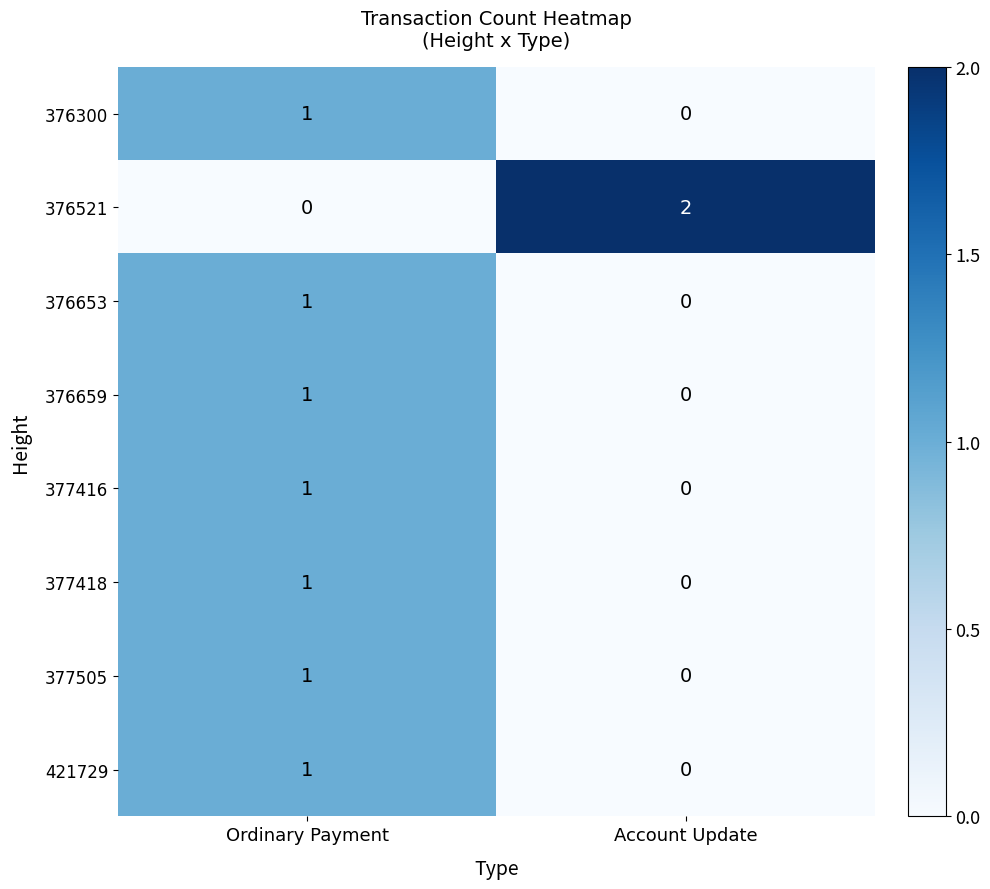

Between Ordinary Payment and Account Update, which series saw the biggest shift?

376521